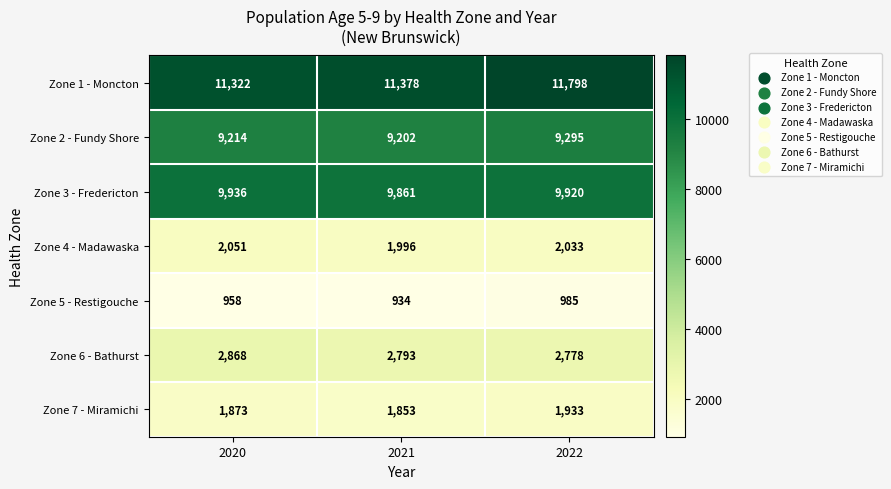

What is the total value across all series at 2021?

38017